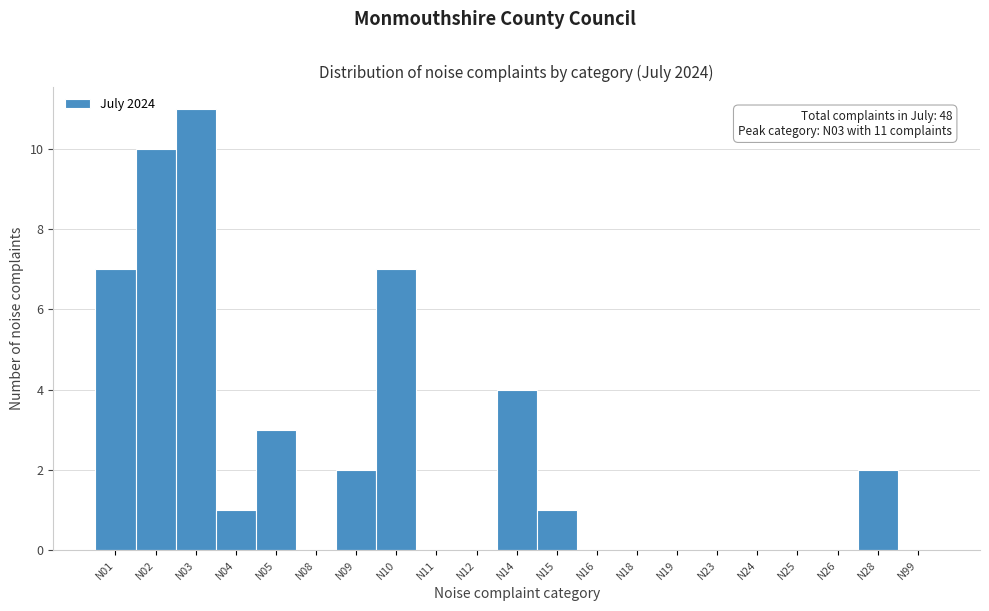

At which label is the value closest to 5?

N14